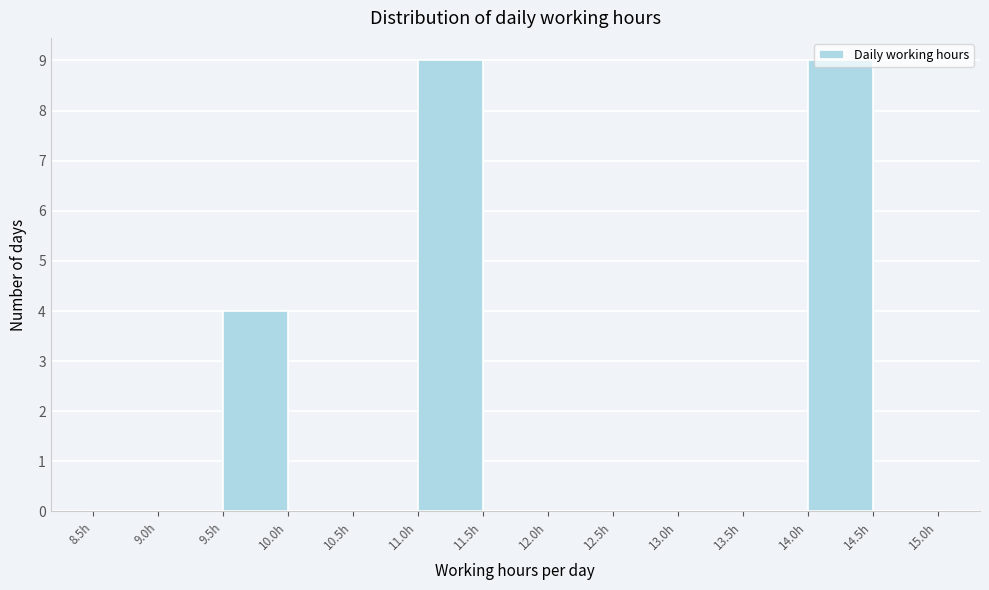

Reading left to right, list every bar in this chart as the range it spans on the x-axis followed by its height. The values are not printed on the chart, so give them approximately, as read against the axis.

8.5 to 9.0: 0
9.0 to 9.5: 0
9.5 to 10.0: 4
10.0 to 10.5: 0
10.5 to 11.0: 0
11.0 to 11.5: 9
11.5 to 12.0: 0
12.0 to 12.5: 0
12.5 to 13.0: 0
13.0 to 13.5: 0
13.5 to 14.0: 0
14.0 to 14.5: 9
14.5 to 15.0: 0